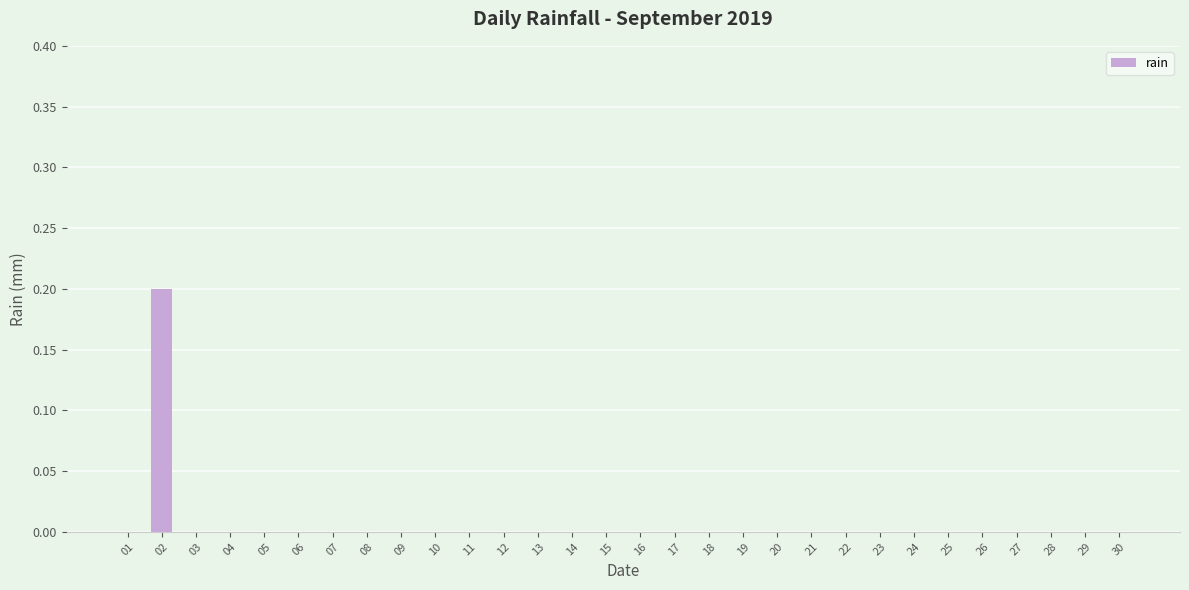

Does the chart contain stacked bars?

No